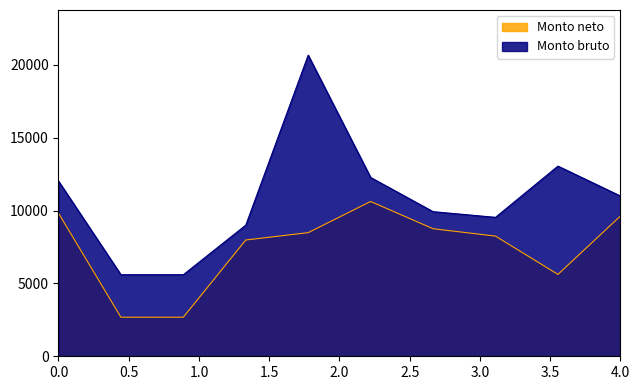

What is the maximum value shown in the chart?

20673.3